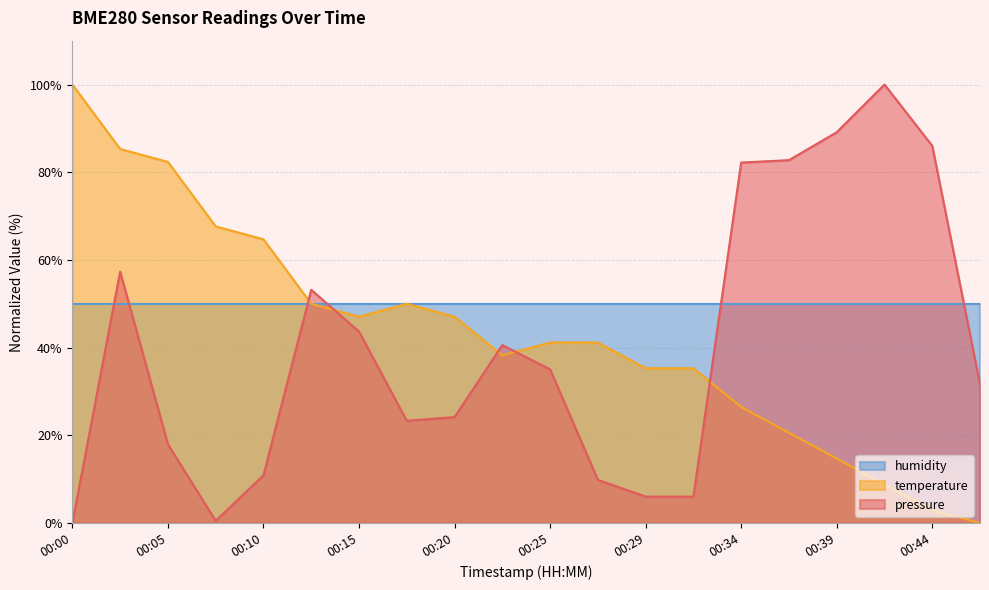

Does the chart display data point markers on the line(s)?

No